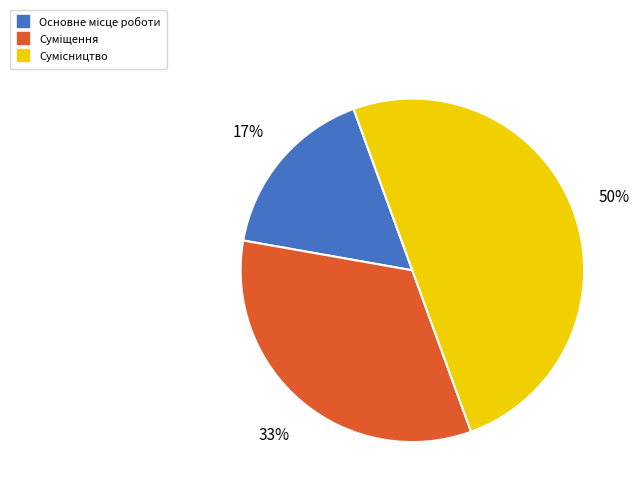

To the nearest percent, what is the average slice percentage?

33%